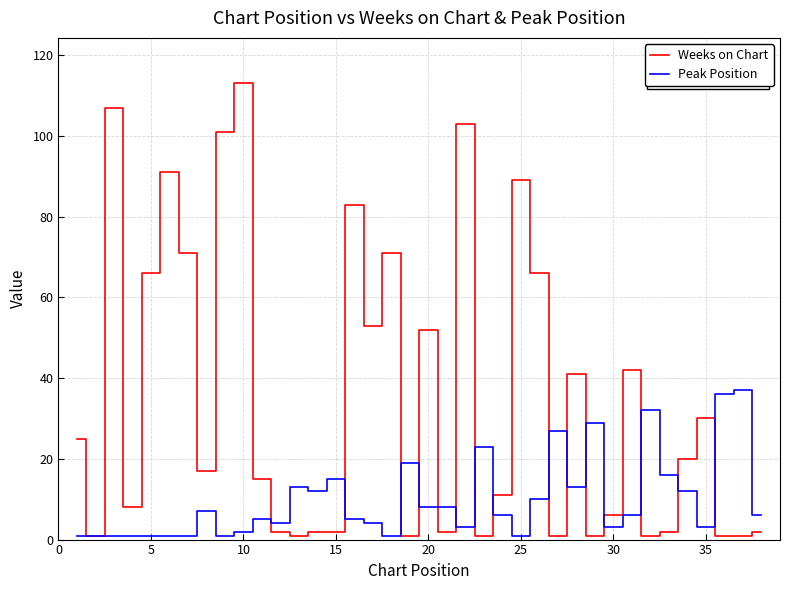

Rank the series by their average value, from highest to lowest.

Weeks on Chart, Peak Position